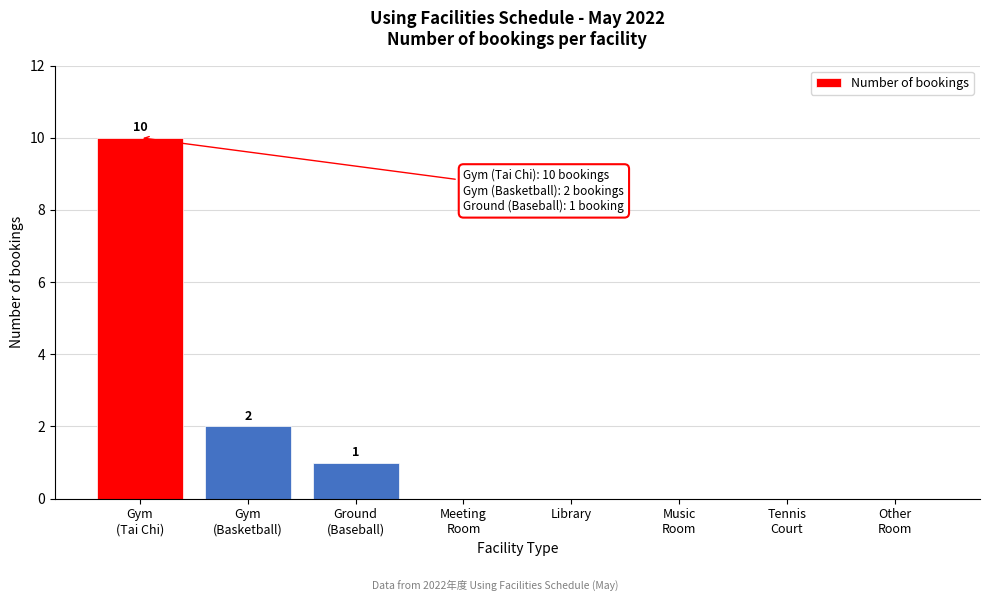

What is the maximum value shown in the chart?

10